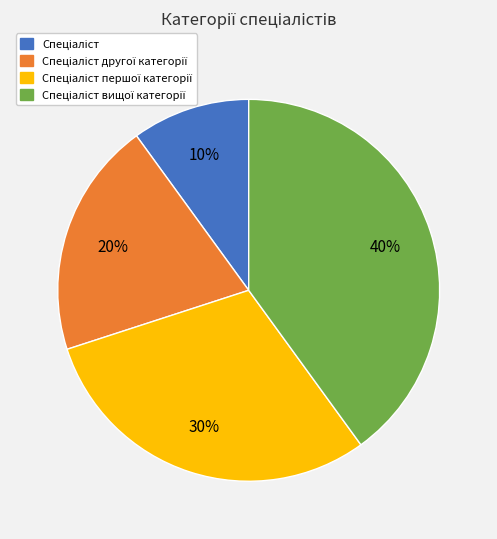

How many segments does this pie chart have?

4